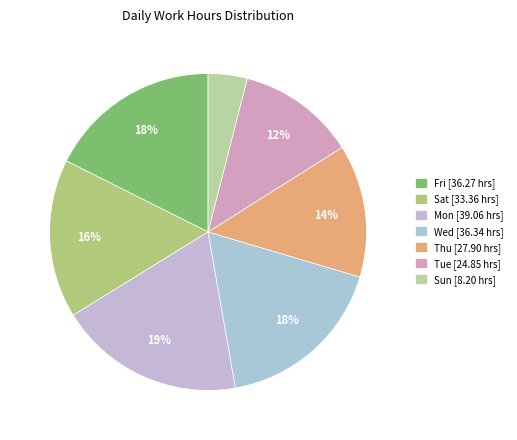

How many slices are in this pie chart?

7